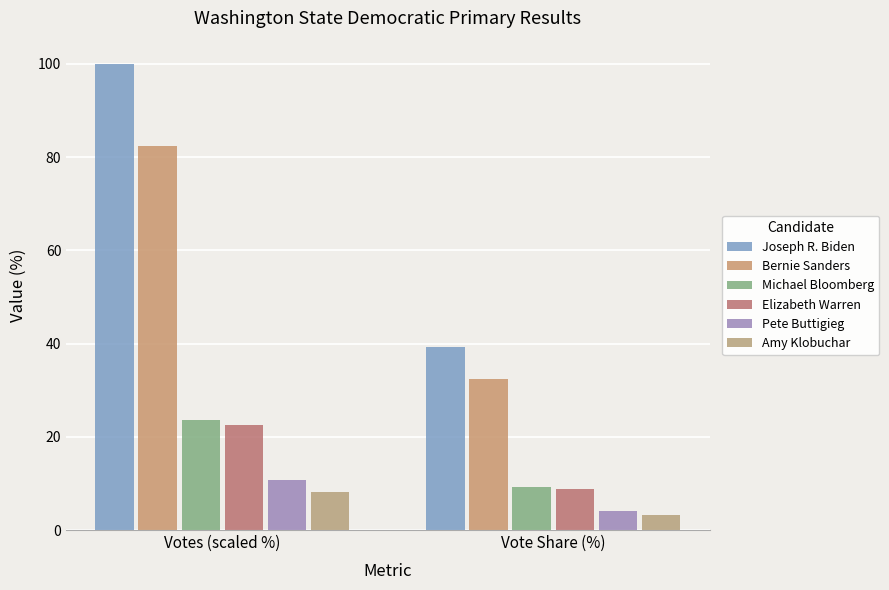

How many bars are there in total?

12